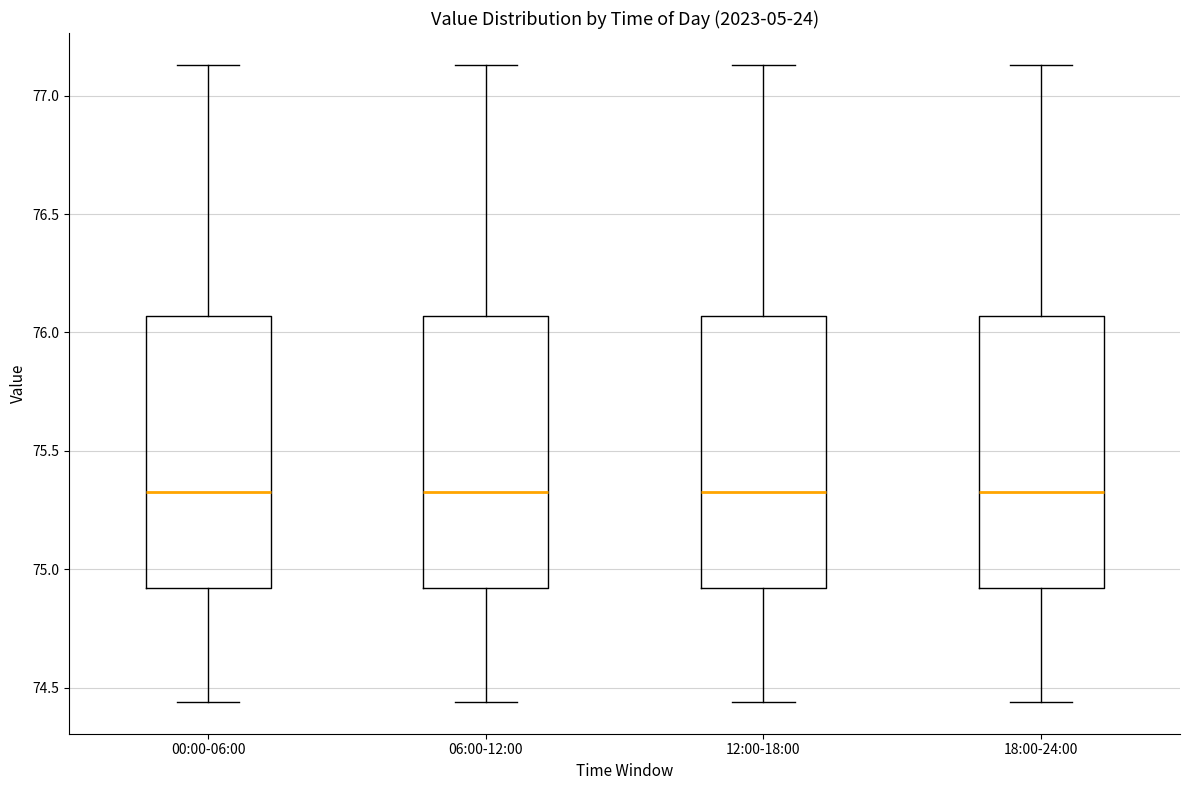

Reading left to right, transcribe this box plot: for each box, give where its median line is, the range the box spans, and where its two whiskers end, as read against the y-axis. The values are not printed on the chart, so give them approximately, as read against the axis.

00:00-06:00: median 75.35, box 74.90 to 76.05, whiskers 74.45 to 77.15
06:00-12:00: median 75.35, box 74.90 to 76.05, whiskers 74.45 to 77.15
12:00-18:00: median 75.35, box 74.90 to 76.05, whiskers 74.45 to 77.15
18:00-24:00: median 75.35, box 74.90 to 76.05, whiskers 74.45 to 77.15